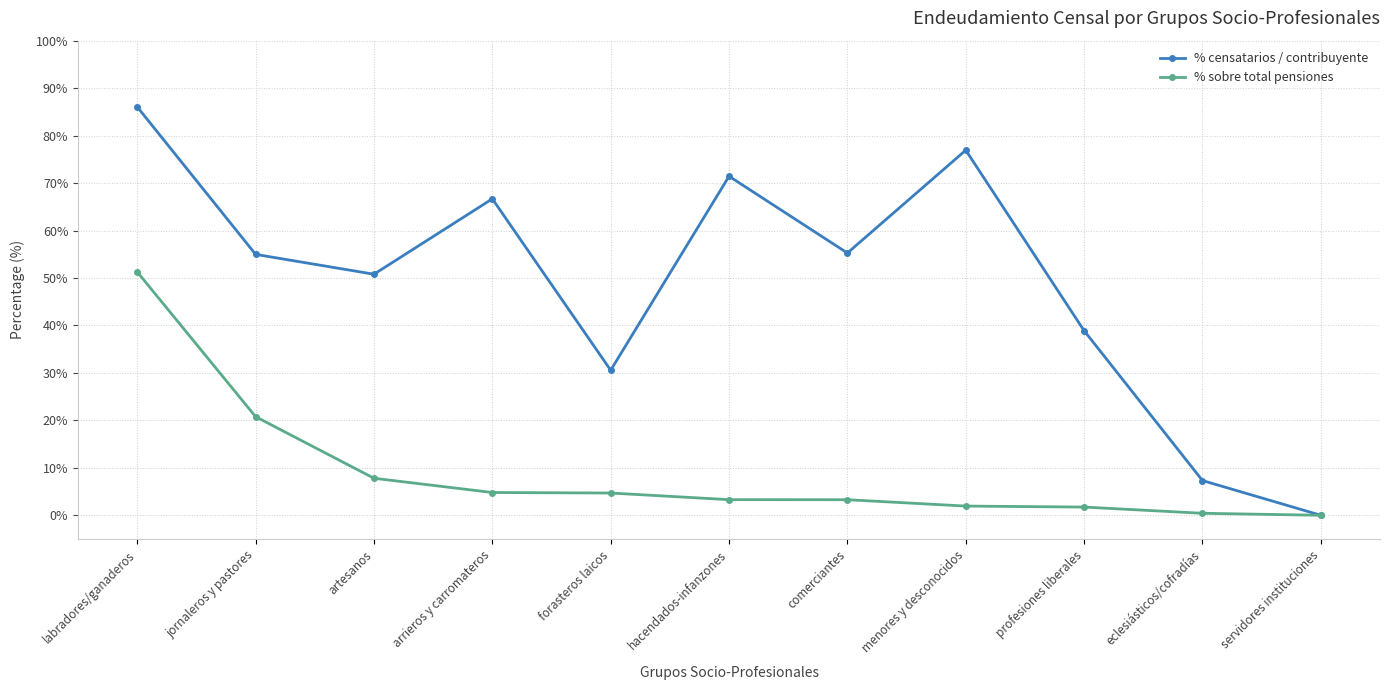

What is the sum of all % sobre total pensiones values?

100.0